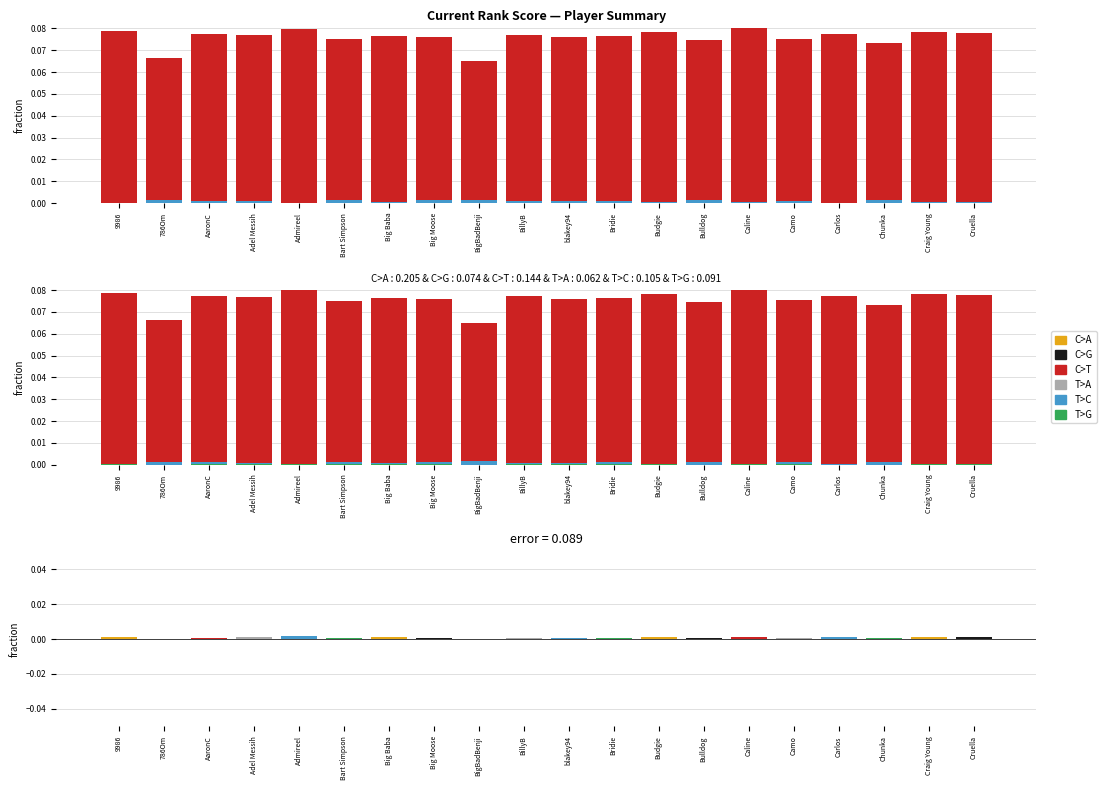

Is the value of C>T at Bulldog greater than the value of T>G at Chunka?

Yes